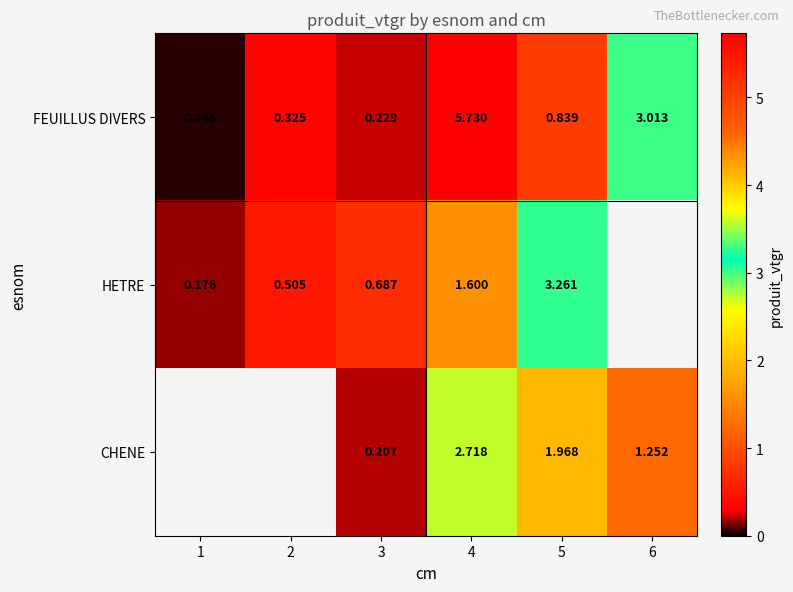

Is the value of CHENE at 6 greater than the value of HETRE at 1?

Yes